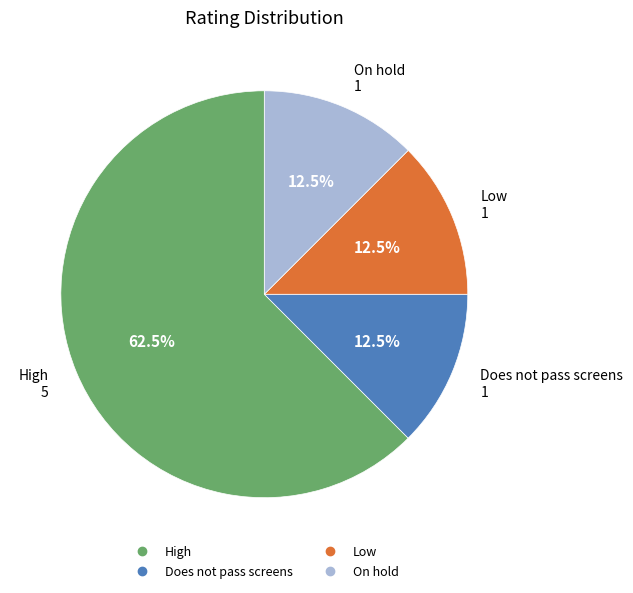

Approximately how many times larger is the value at High compared to Does not pass screens?

5.0